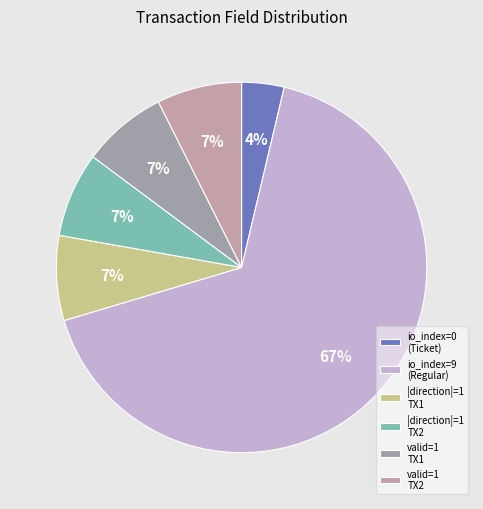

Count the number of slices in the pie.

6